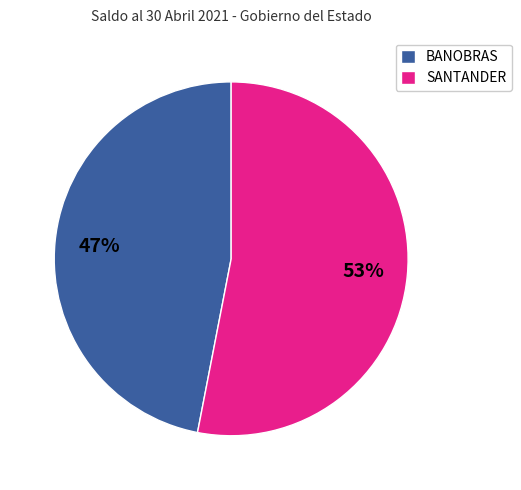

What is the majority slice?

SANTANDER